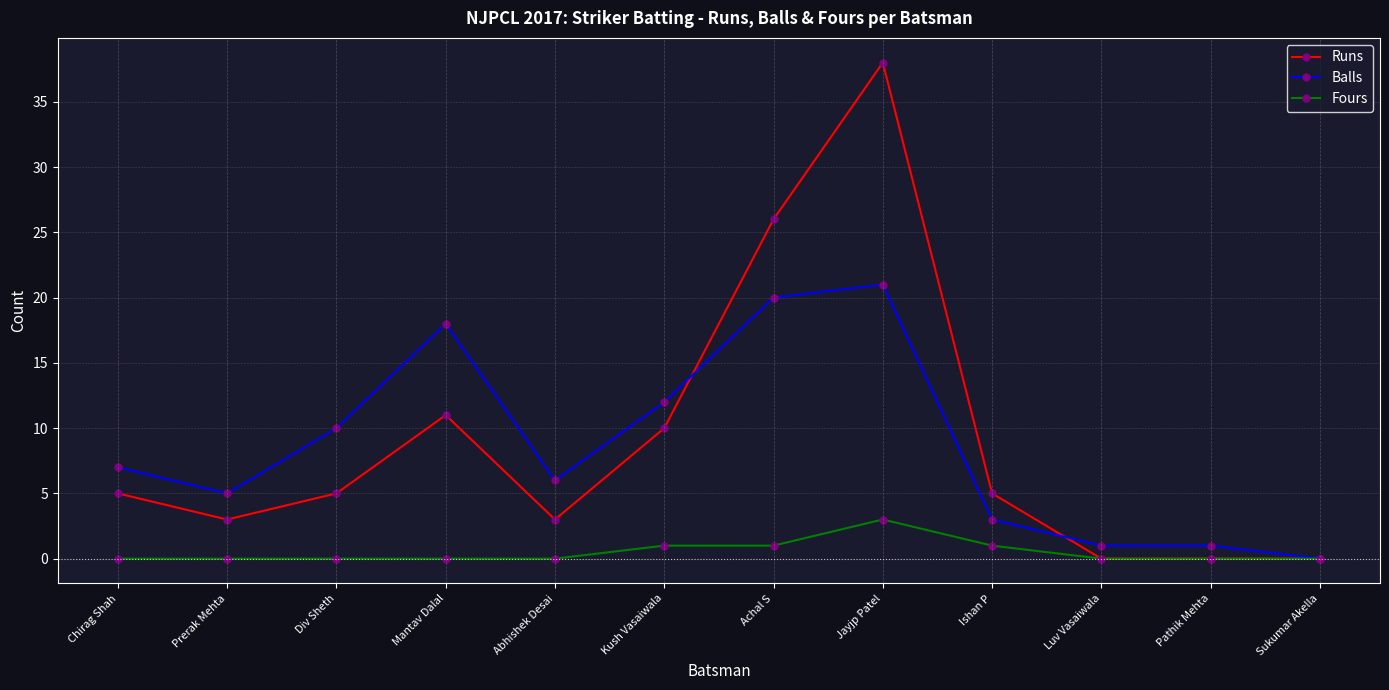

Rank the series by their maximum value, from lowest to highest.

Fours, Balls, Runs